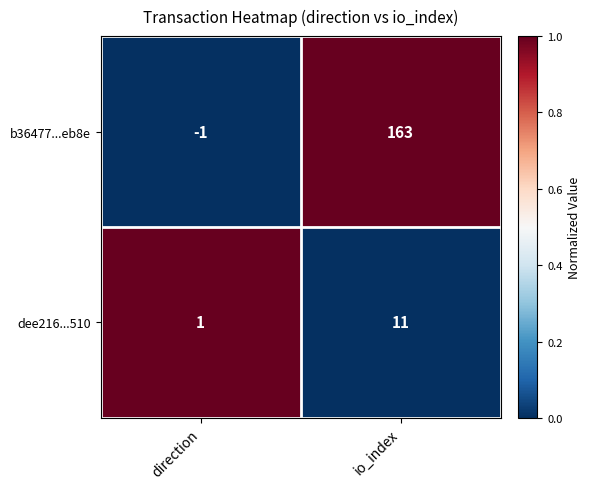

Which series has the largest total across all categories?

b36477...eb8e